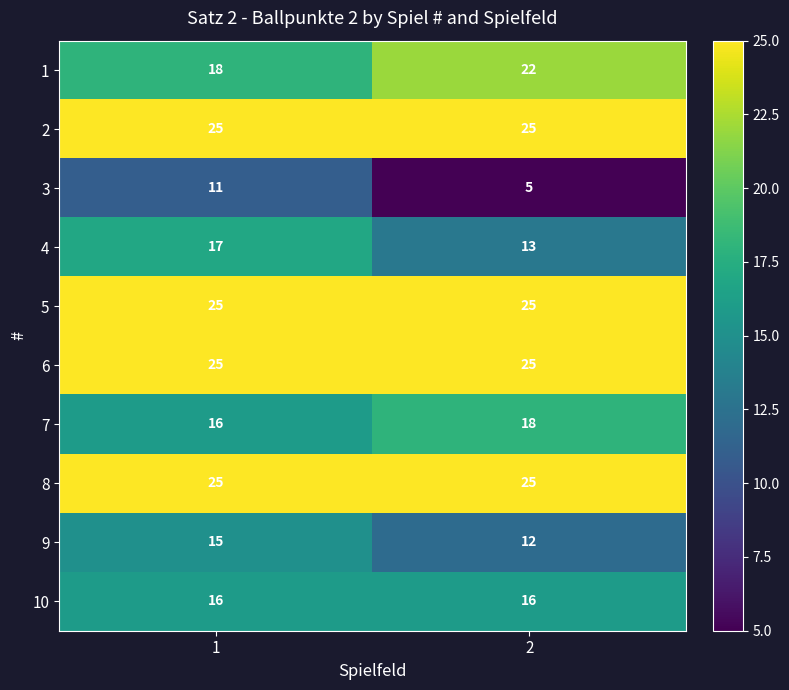

Count the number of data series in this chart.

10